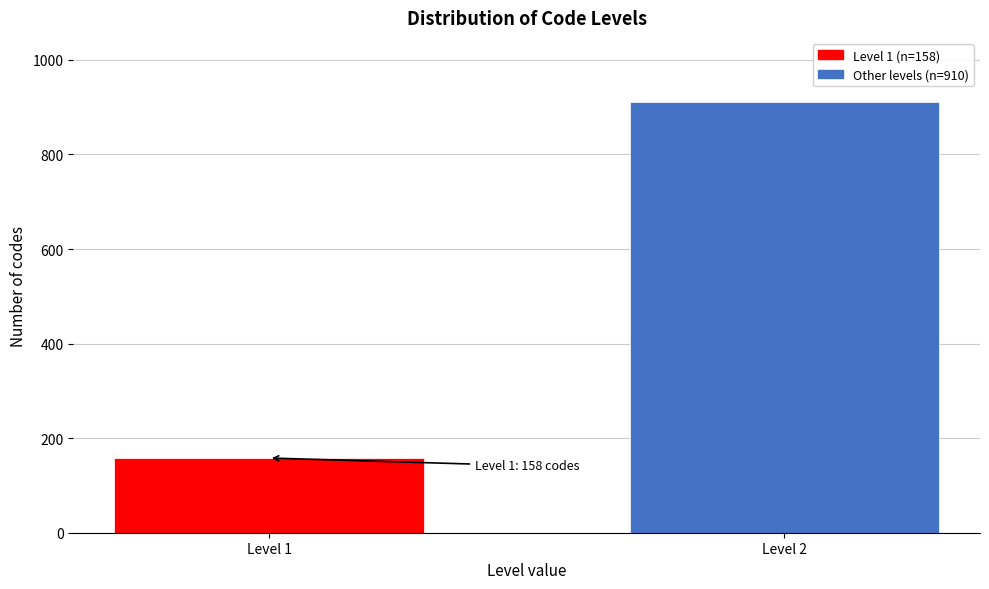

Reading left to right, extract all data points from this chart.

Level 1=158	Level 2=910